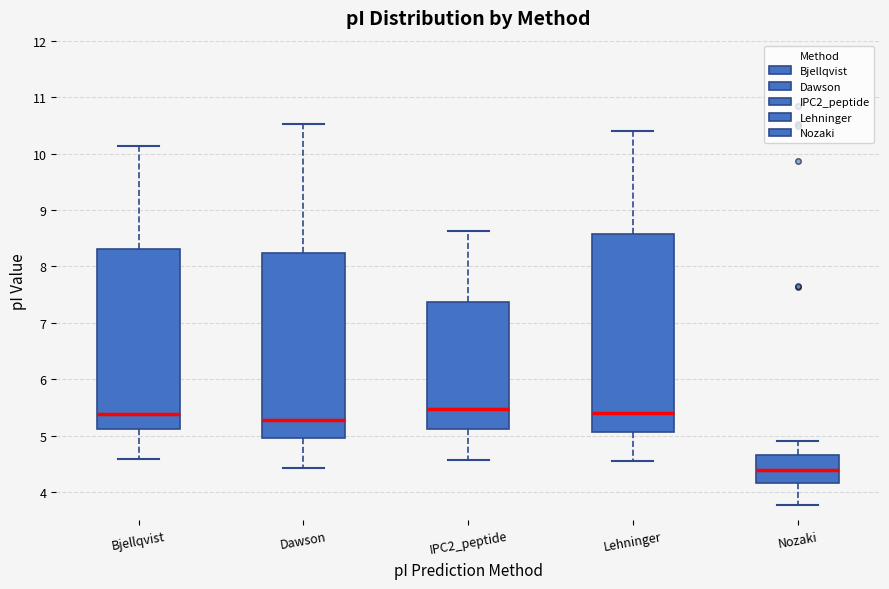

Comparing the boxes themselves (not the whiskers), which one is the tallest?

Lehninger